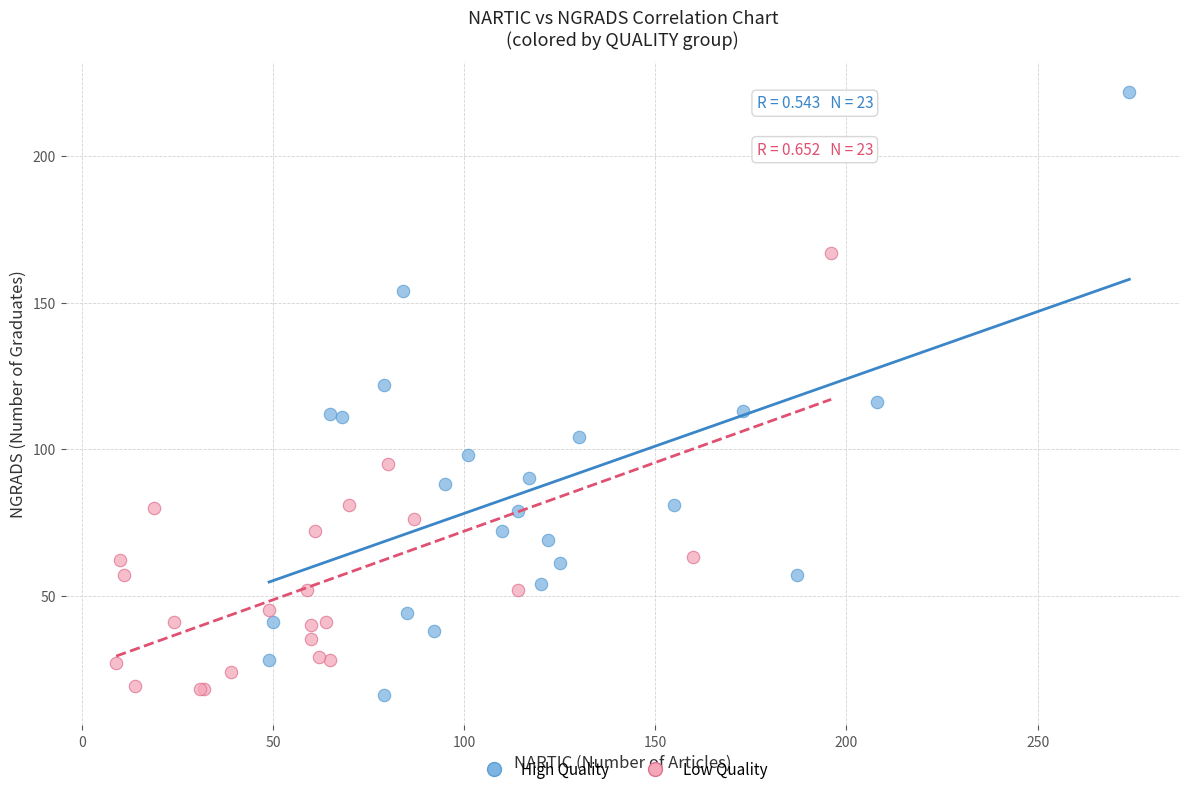

Which series contains the highest Y value?

High Quality